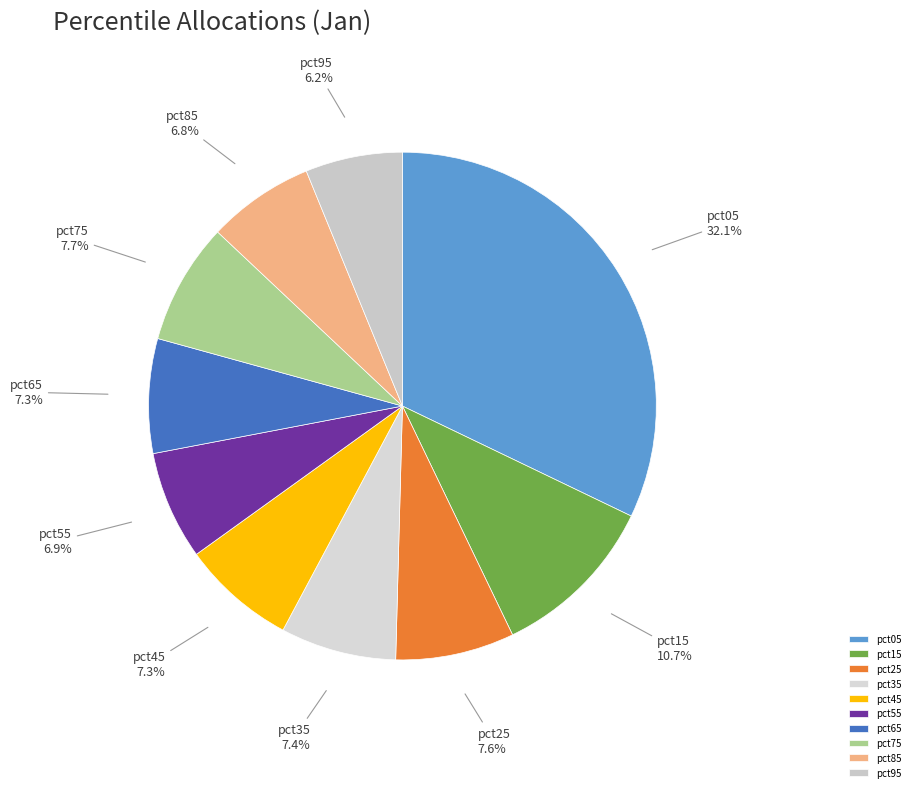

True or false: pct45 accounts for 7% of the total.

True